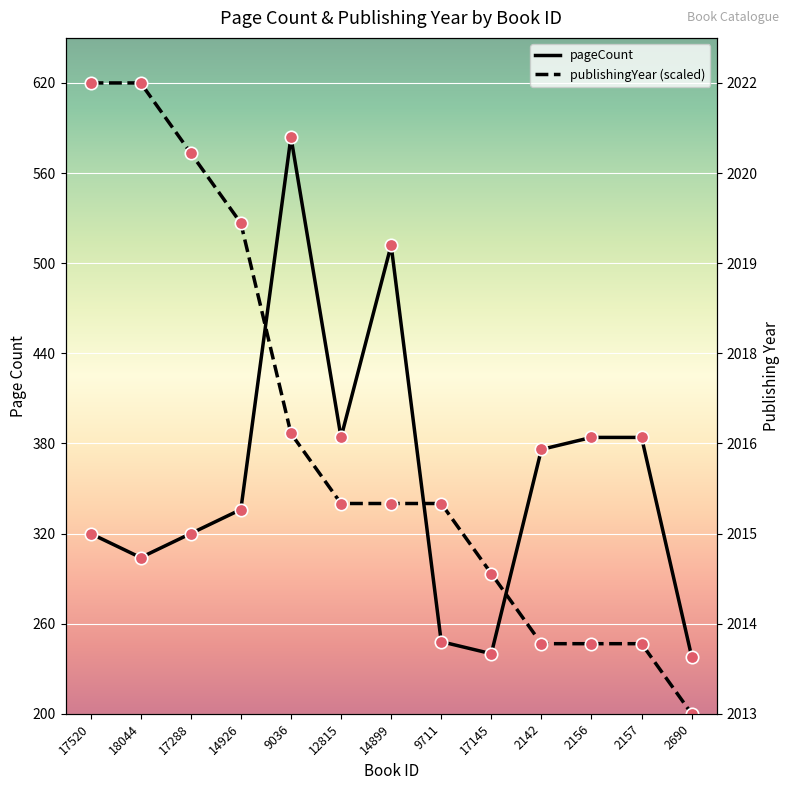

Which series contains the highest Y value?

publishingYear